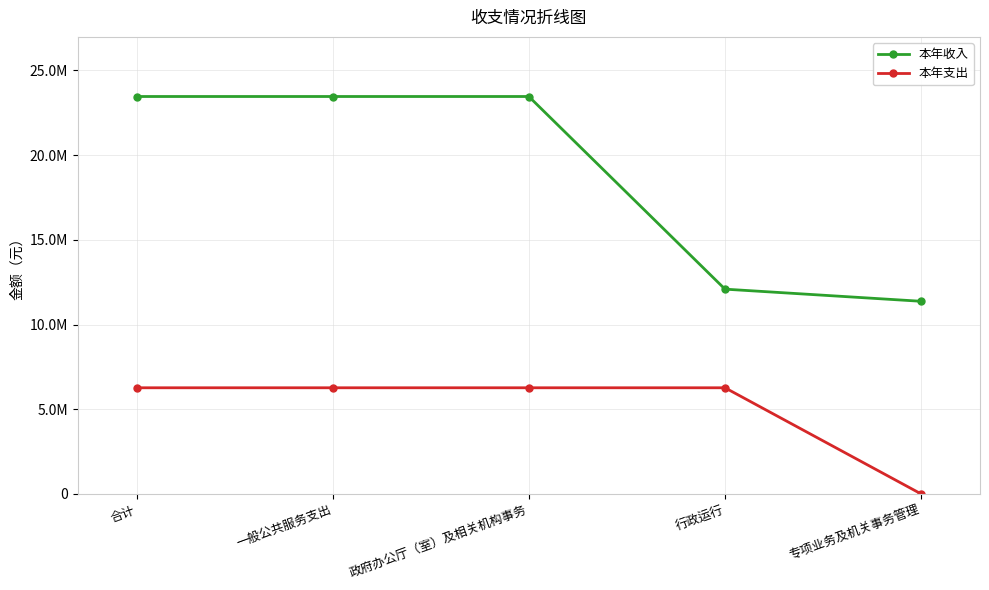

Rank the categories by 本年收入 value from highest to lowest.

合计, 一般公共服务支出, 政府办公厅（室）及相关机构事务, 行政运行, 专项业务及机关事务管理